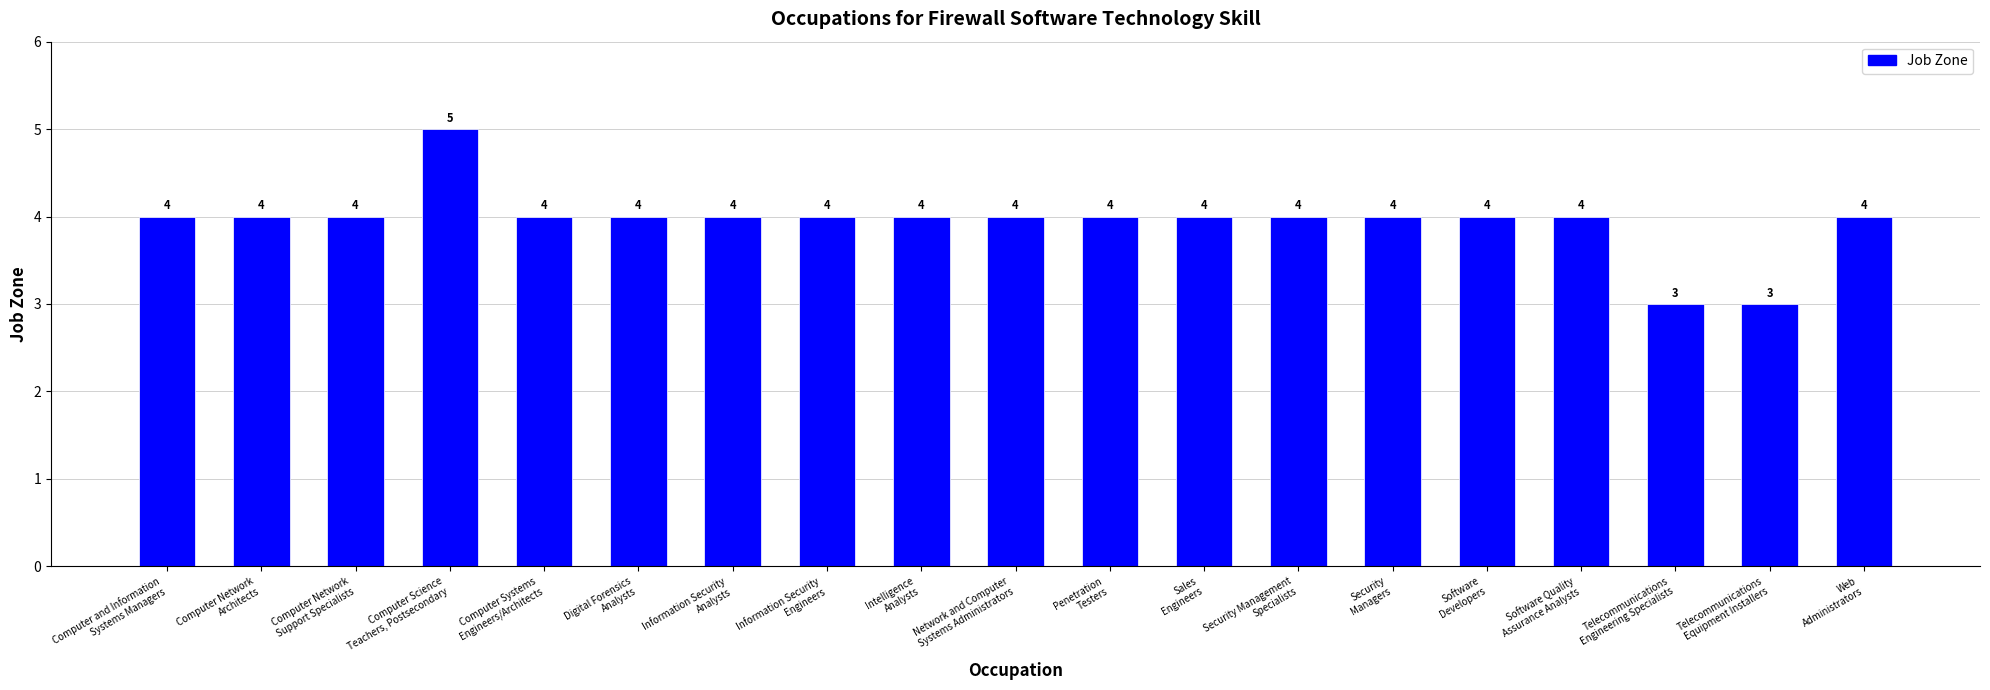

How many bars are there in total?

19